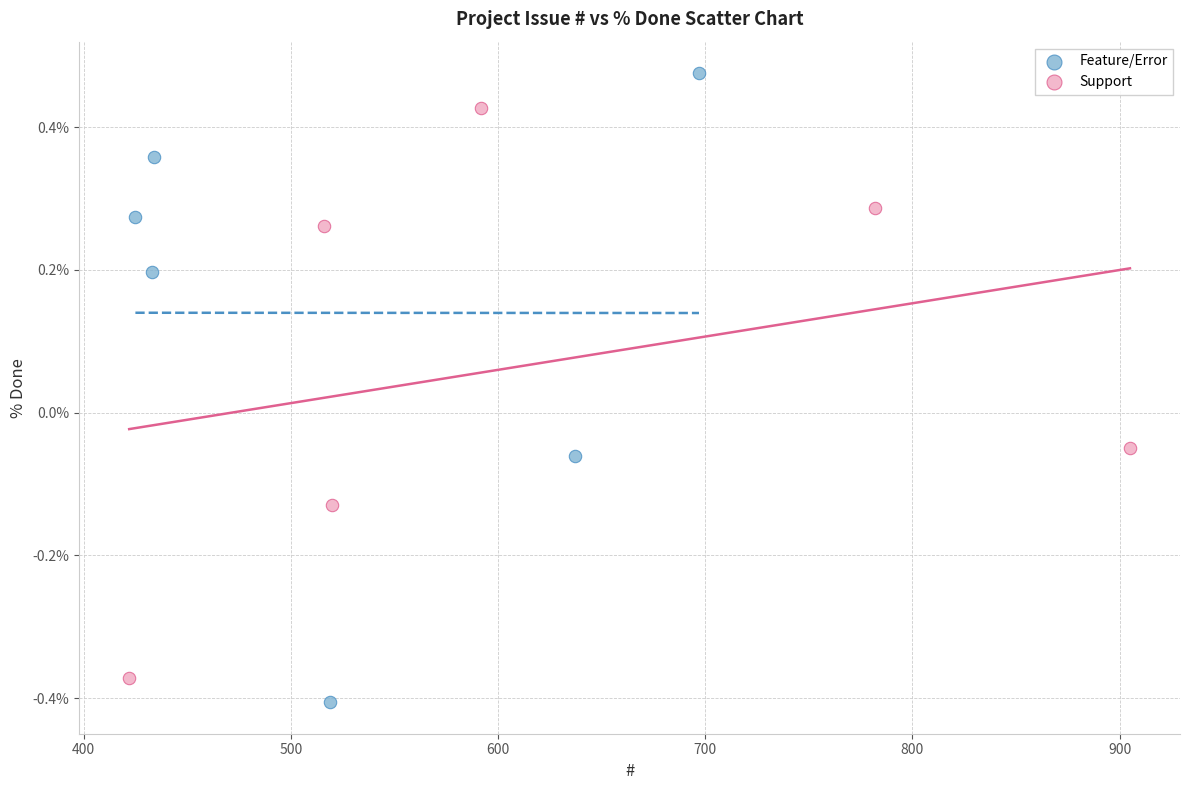

What are all the series names shown in the legend?

Feature/Error, Support